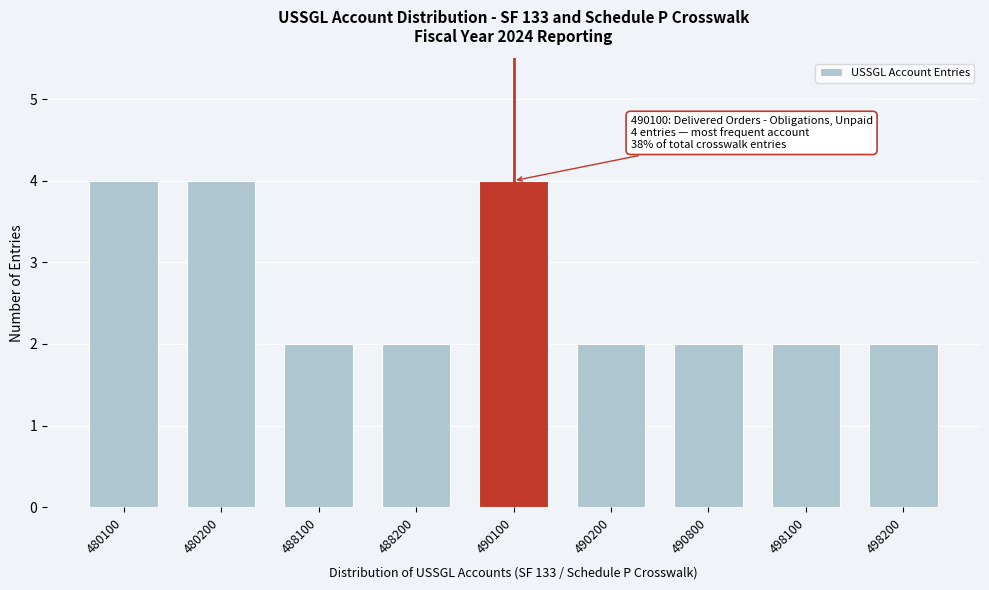

Reading right to left, list all the values displayed in this chart.

2	2	2	2	4	2	2	4	4